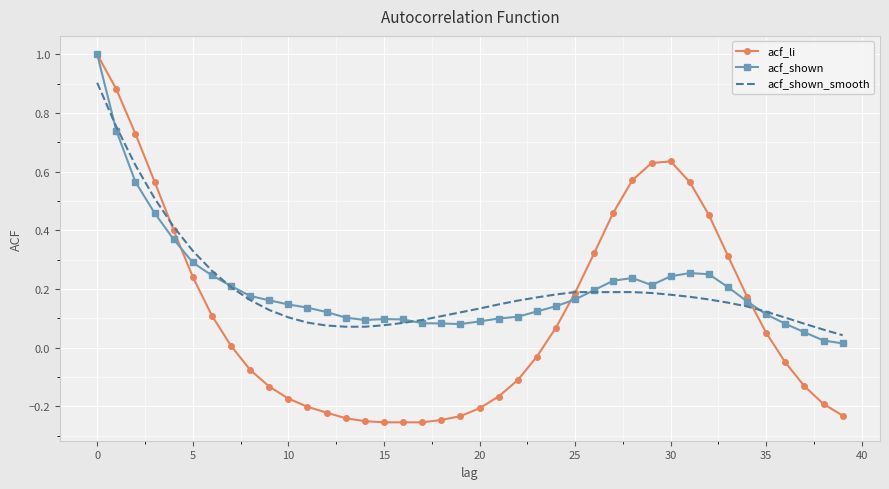

What is the highest value of the acf_shown series?

1.0